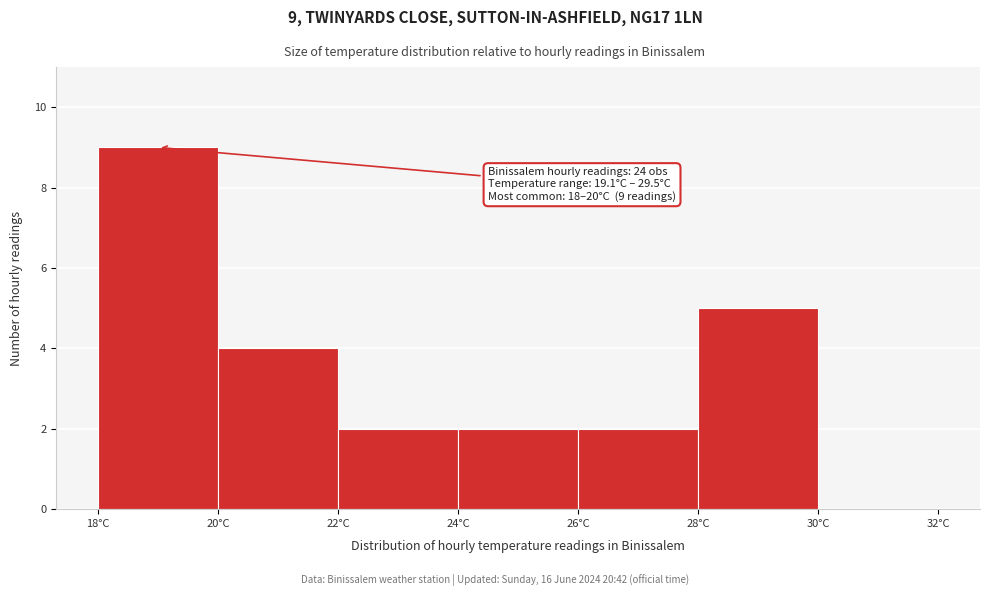

Over which range of the x-axis is the bar tallest?

18 to 20